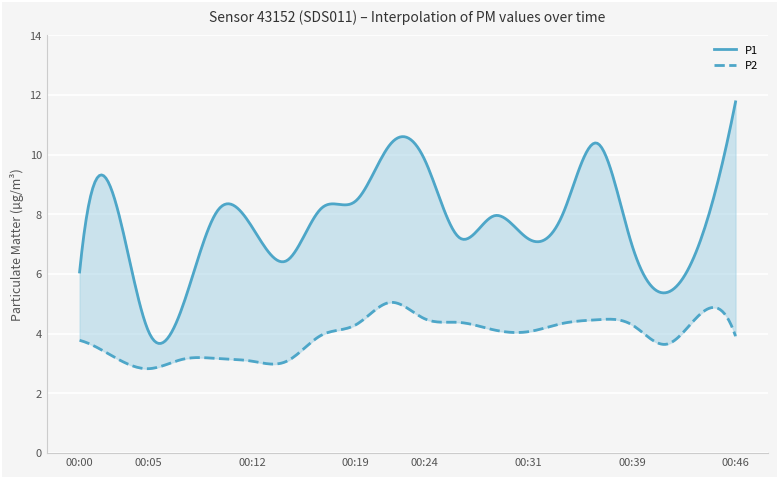

What is the maximum value for P1?

11.8